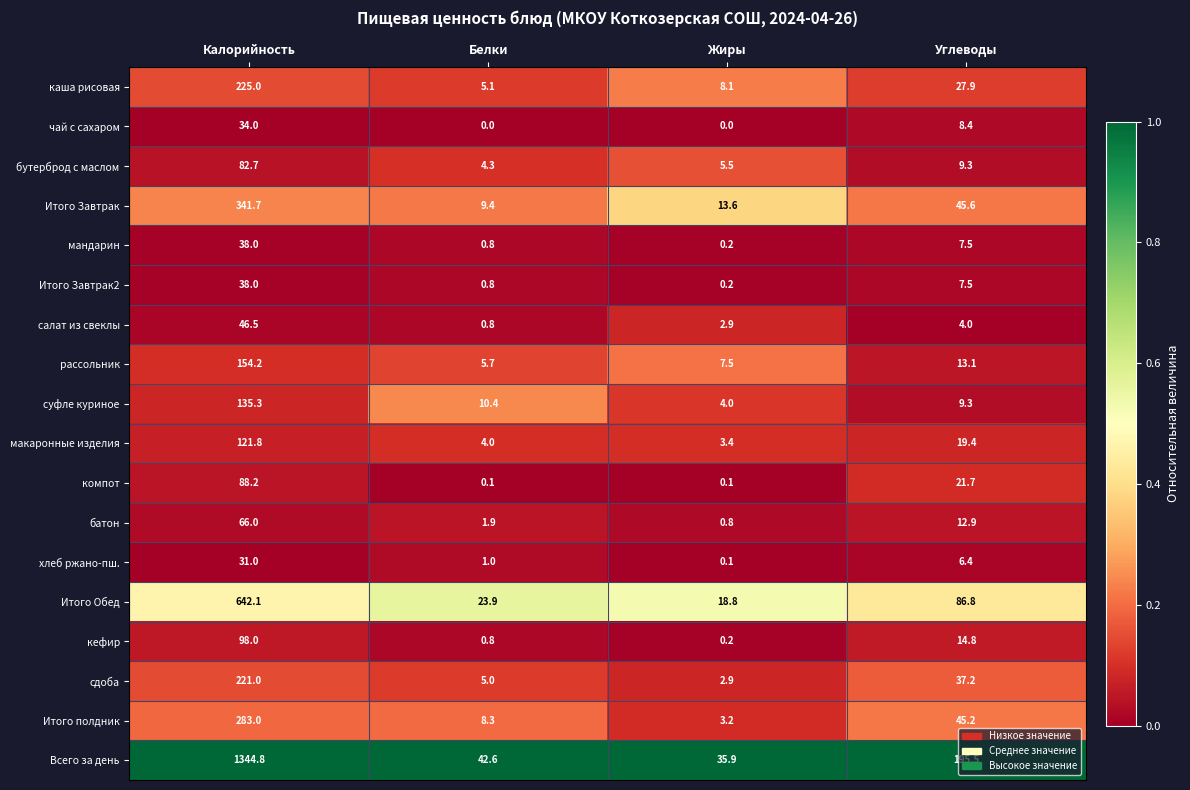

At how many categories does at least one series exceed 0?

4